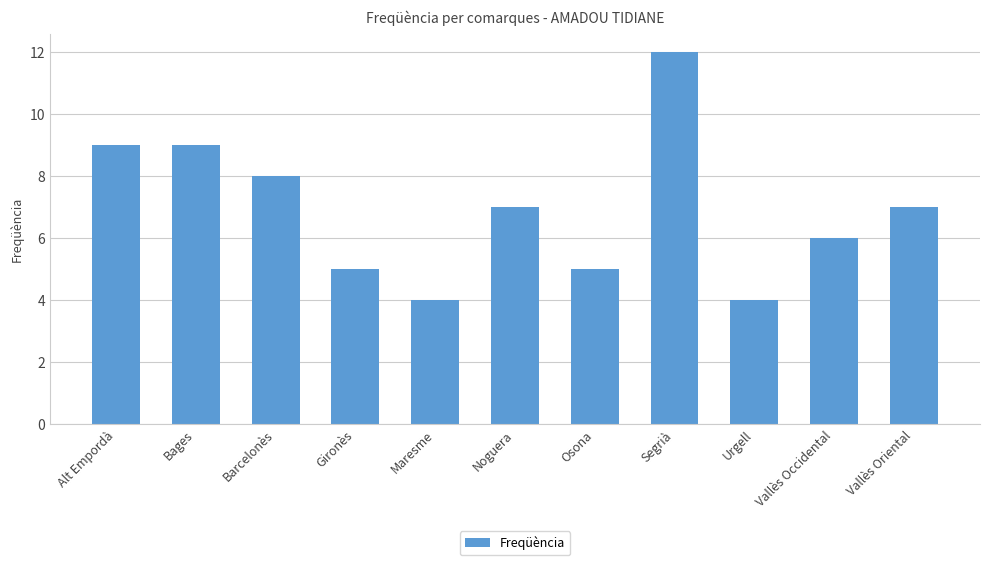

What is the difference between the values at Alt Empordà and Urgell?

5